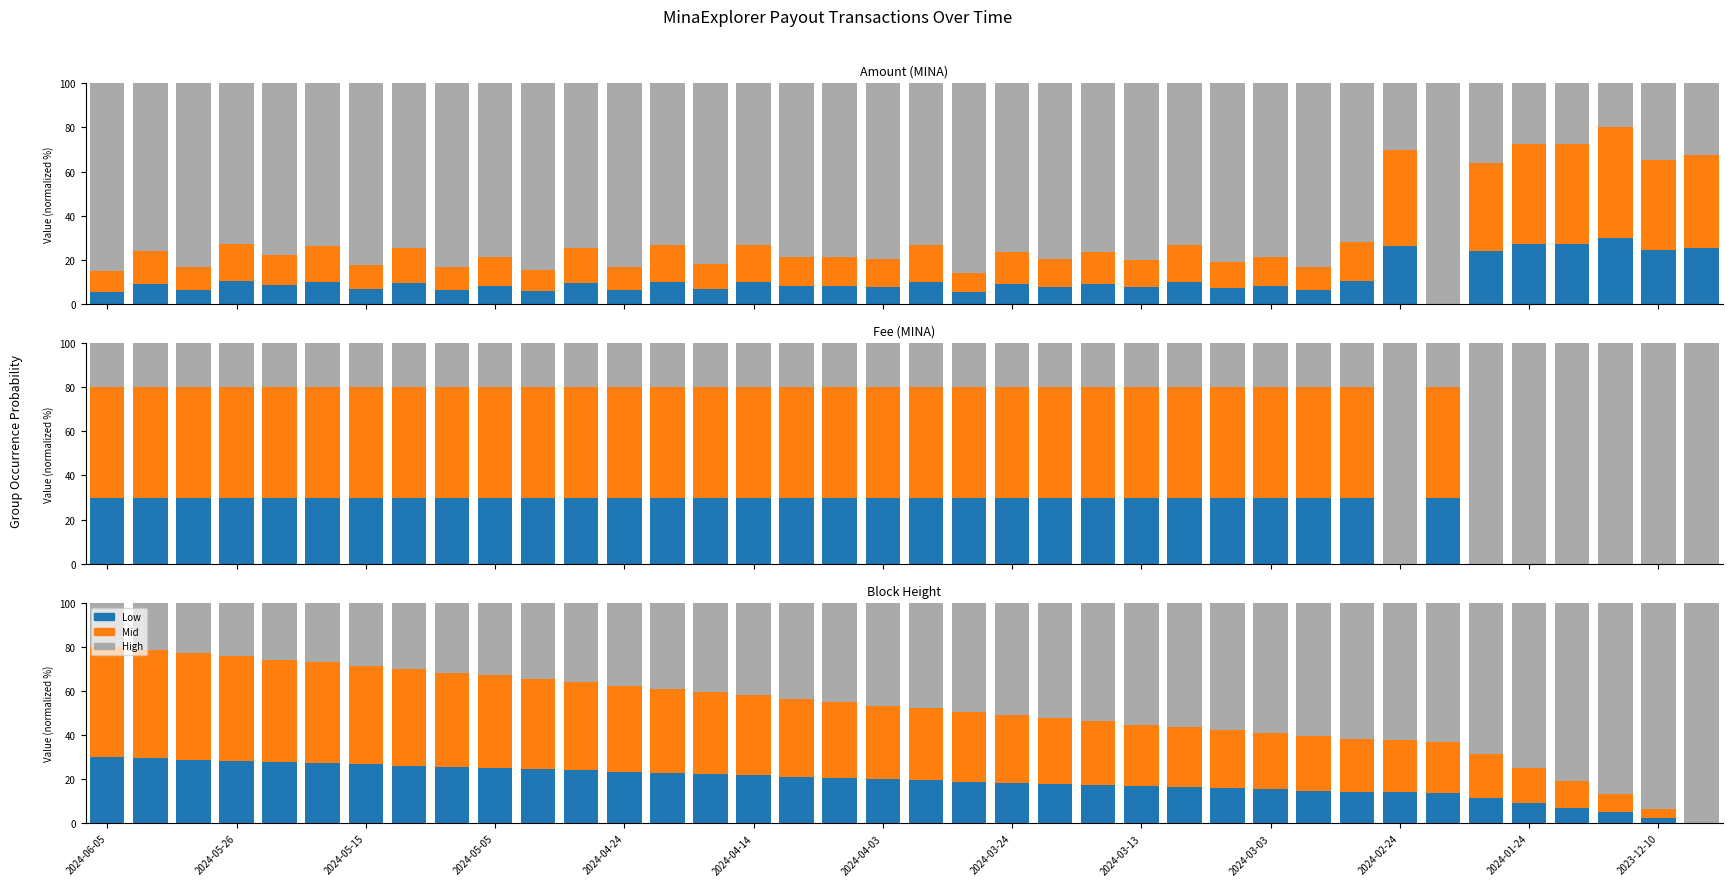

What position from the left is 2024-04-14?

16